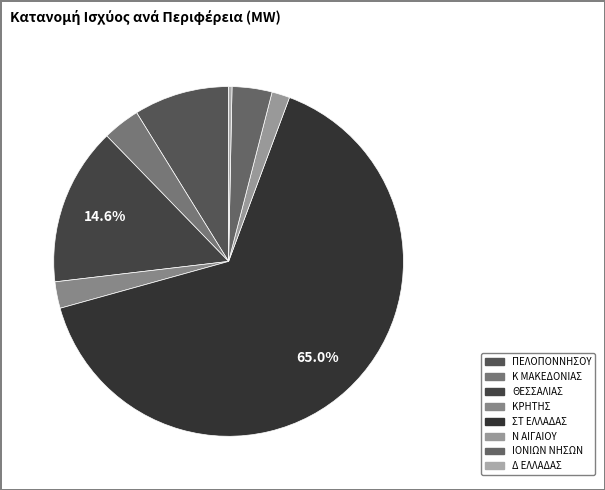

What is the total percentage of ΚΡΗΤΗΣ and ΣΤ ΕΛΛΑΔΑΣ?

67.5%